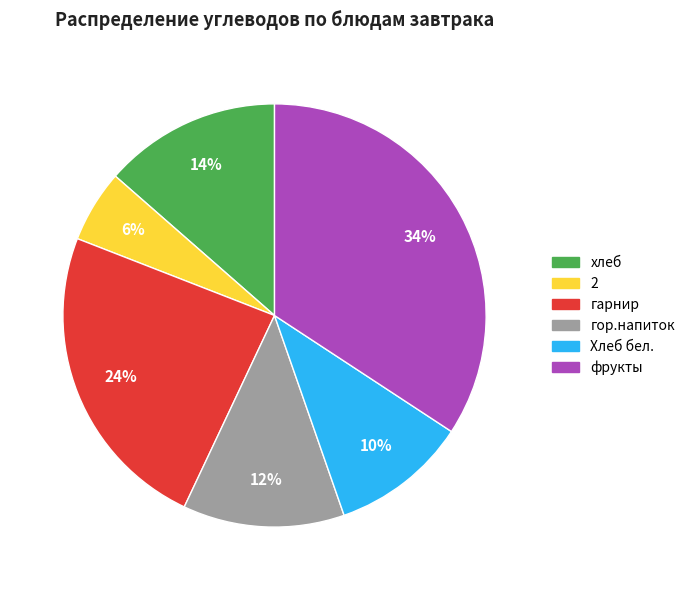

To the nearest percent, what is the combined percentage of 2 and Хлеб бел.?

16%